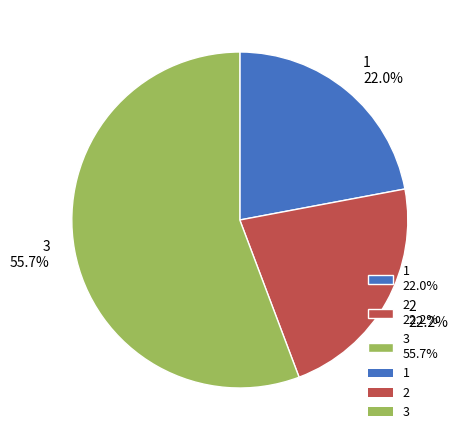

Which has a higher value, 2 or 3?

3